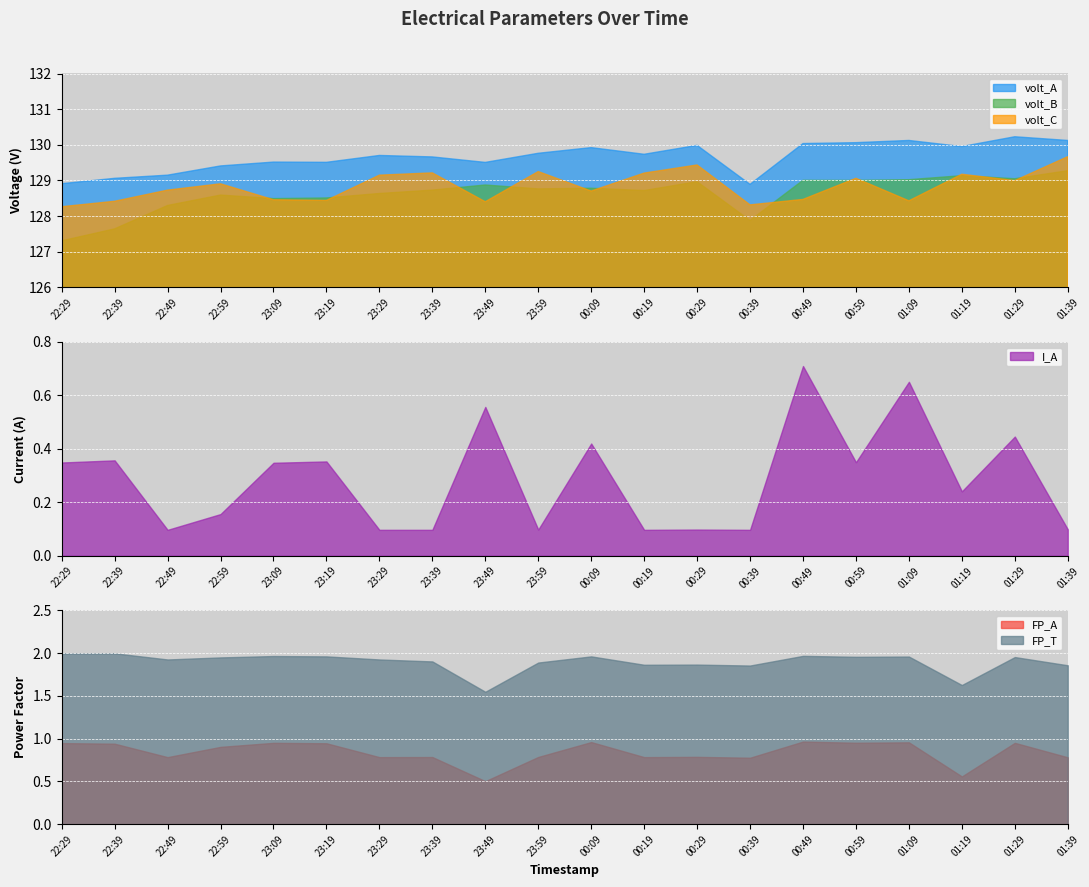

The volt_C series shows 129.7 at 01:39. True or false?

True